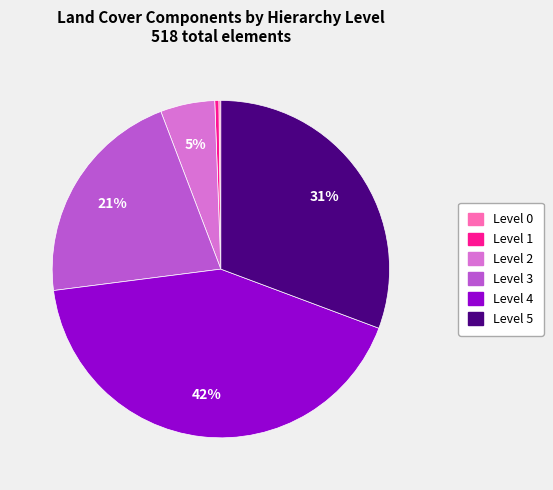

Is the sum of Level 2 and Level 4 greater than half?

No